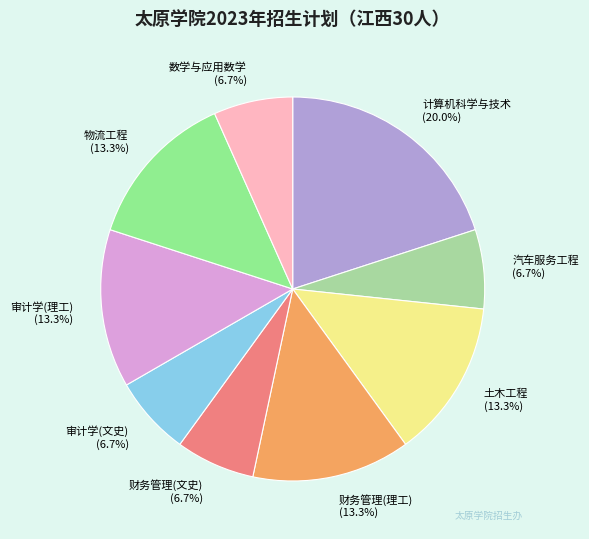

Is 财务管理(文史) the majority of the pie?

No